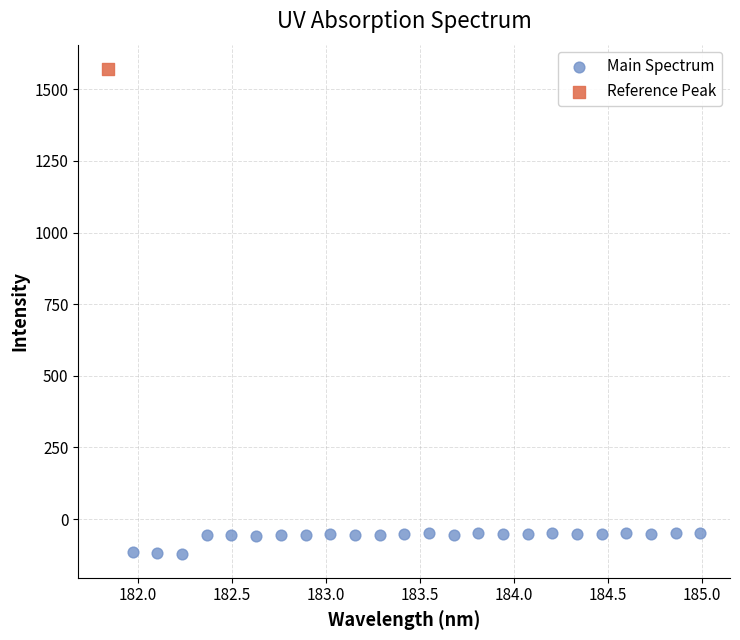

What are all the series names shown in the legend?

Main Spectrum, Reference Peak